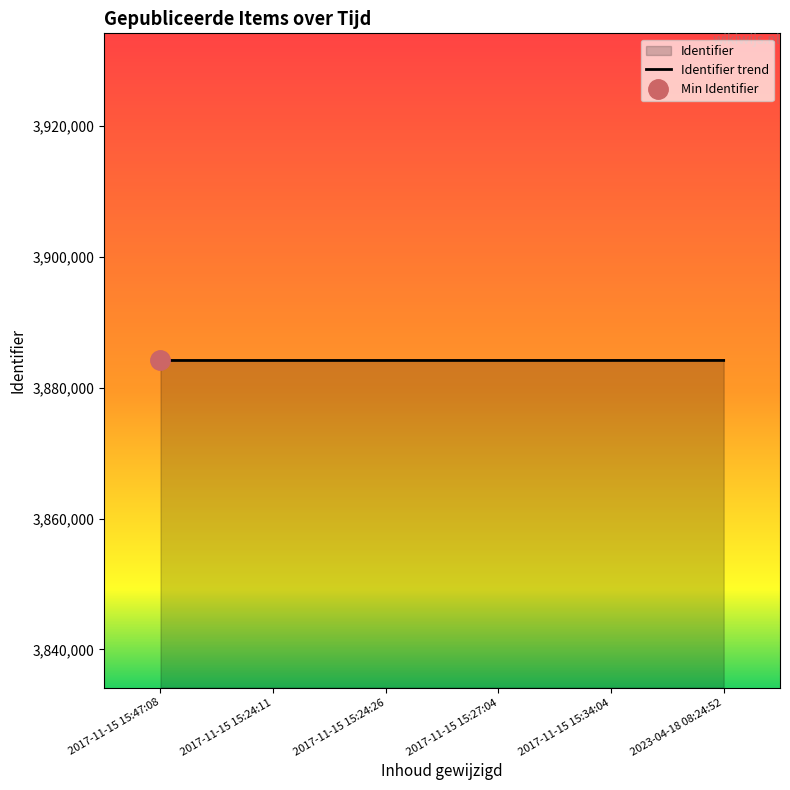

At which category does the chart reach its peak across all series?

2023-04-18 08:24:52